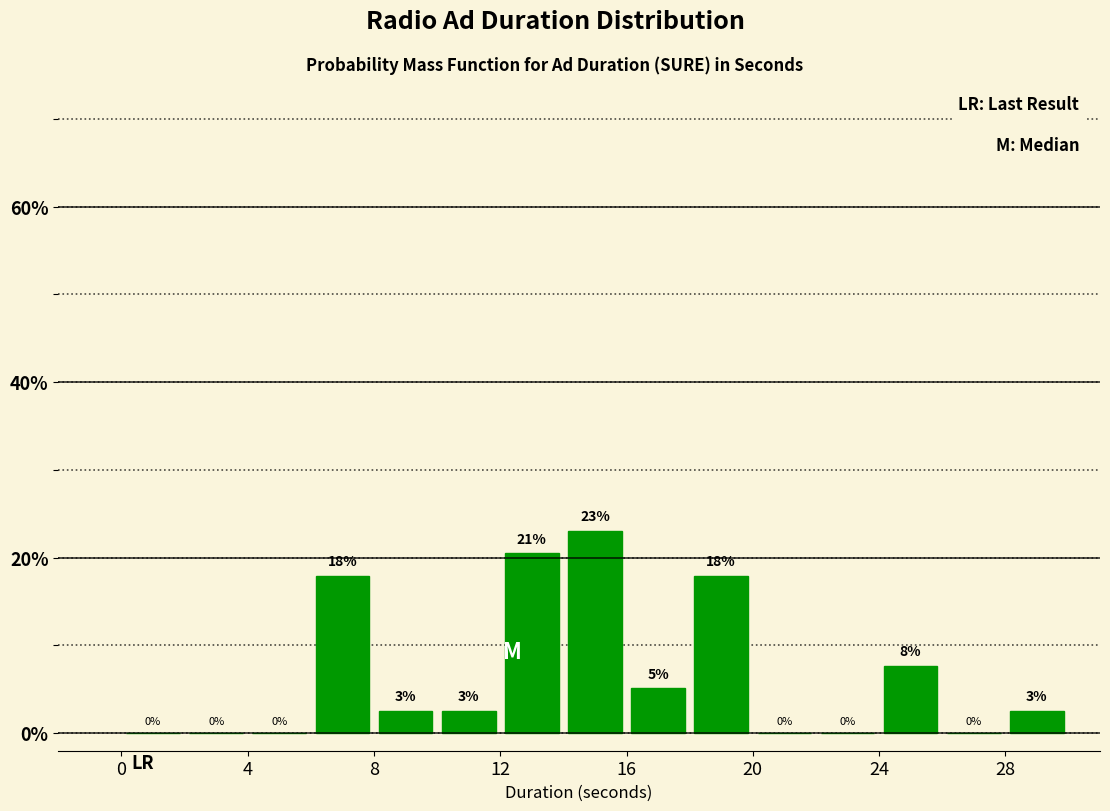

Which range on the x-axis has the tallest bar?

14 to 16